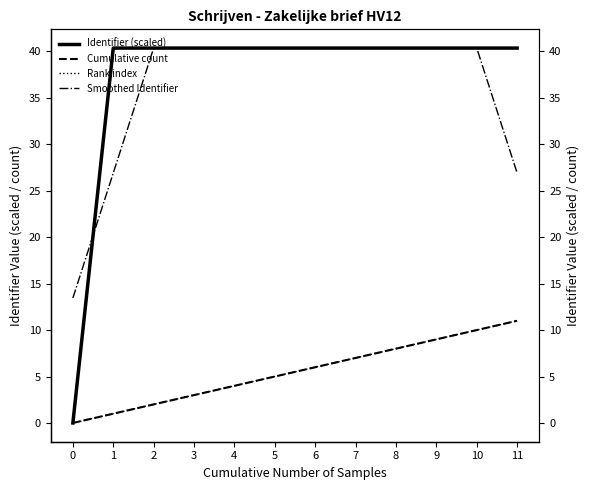

At 3, list the series in order from smallest to largest.

Cumulative count, Rank index, Smoothed Identifier, Identifier (scaled)